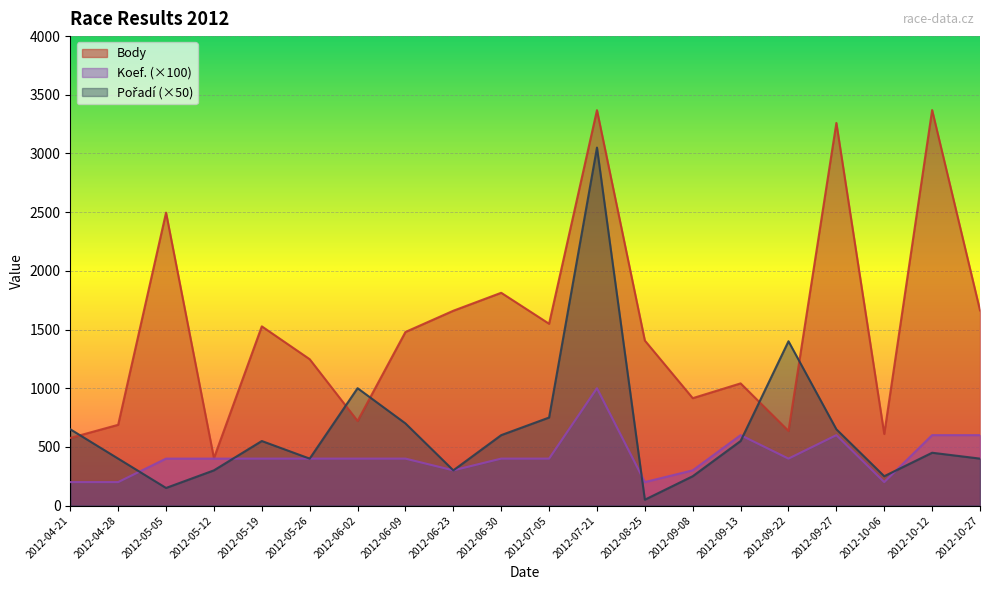

What are all the series names shown in the legend?

Body, Koef., Pořadí